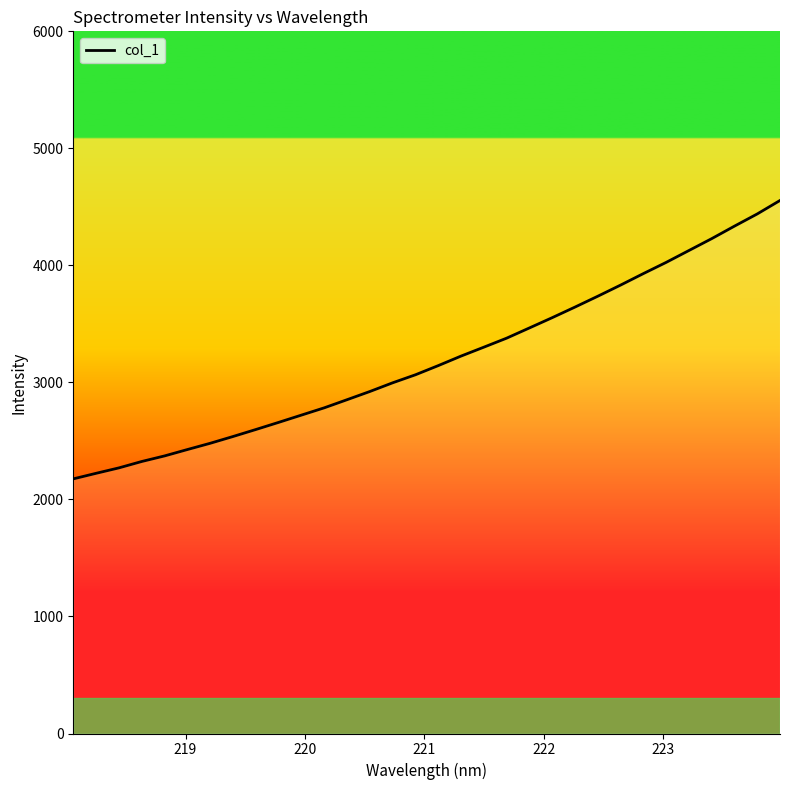

What is the maximum value shown in the chart?

4554.7